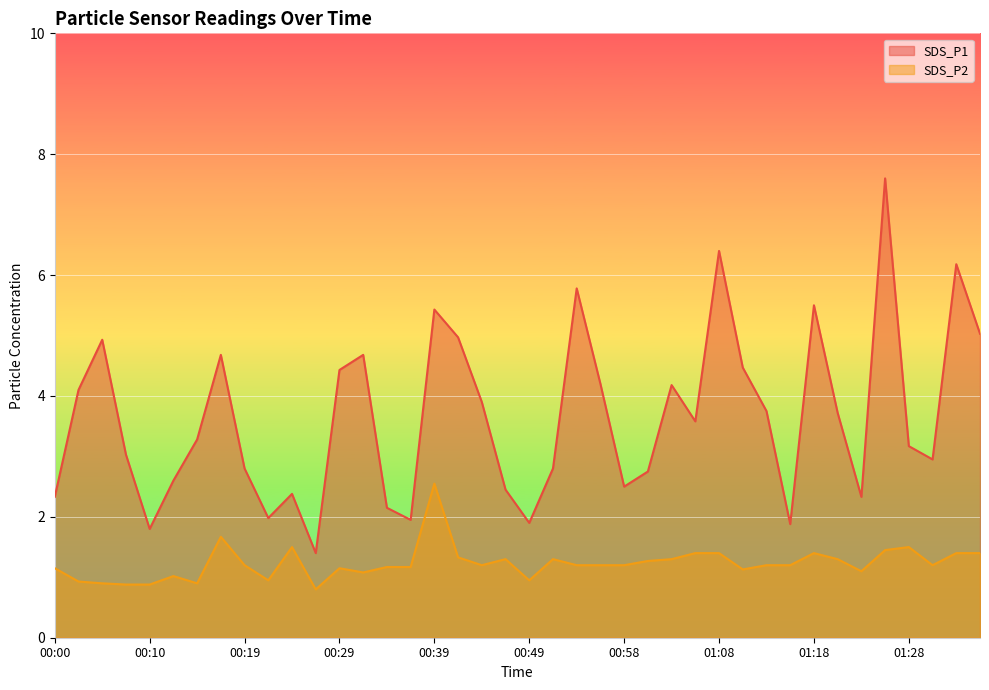

List the series in order of their peak value, highest first.

SDS_P1, SDS_P2